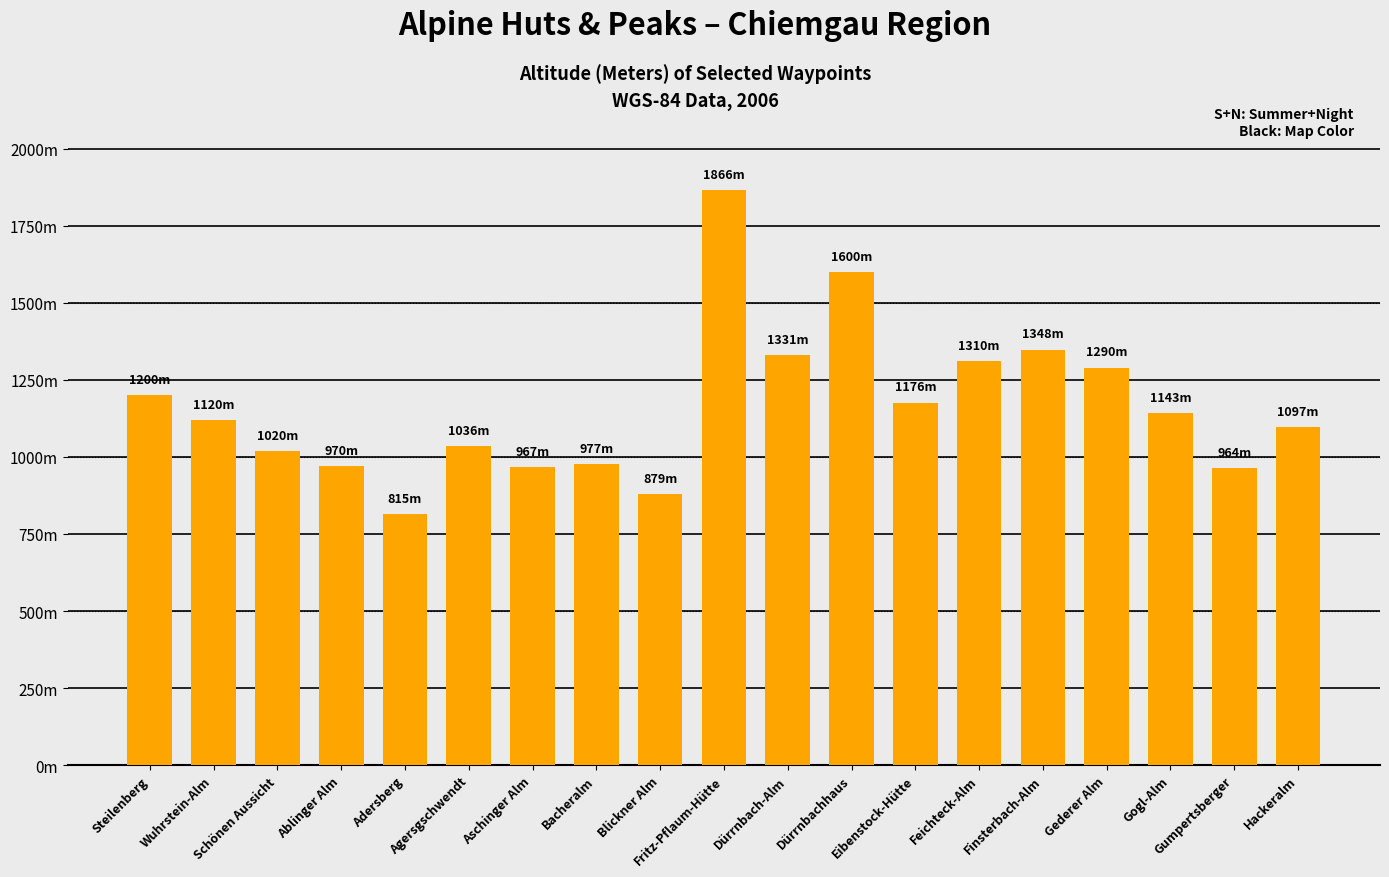

Rank the categories by value from highest to lowest.

Fritz-Pflaum-Hütte, Dürrnbachhaus, Finsterbach-Alm, Dürrnbach-Alm, Feichteck-Alm, Gederer Alm, Steilenberg, Eibenstock-Hütte, Gogl-Alm, Wuhrstein-Alm, Hackeralm, Agersgschwendt, Schönen Aussicht, Bacheralm, Ablinger Alm, Aschinger Alm, Gumpertsberger, Blickner Alm, Adersberg